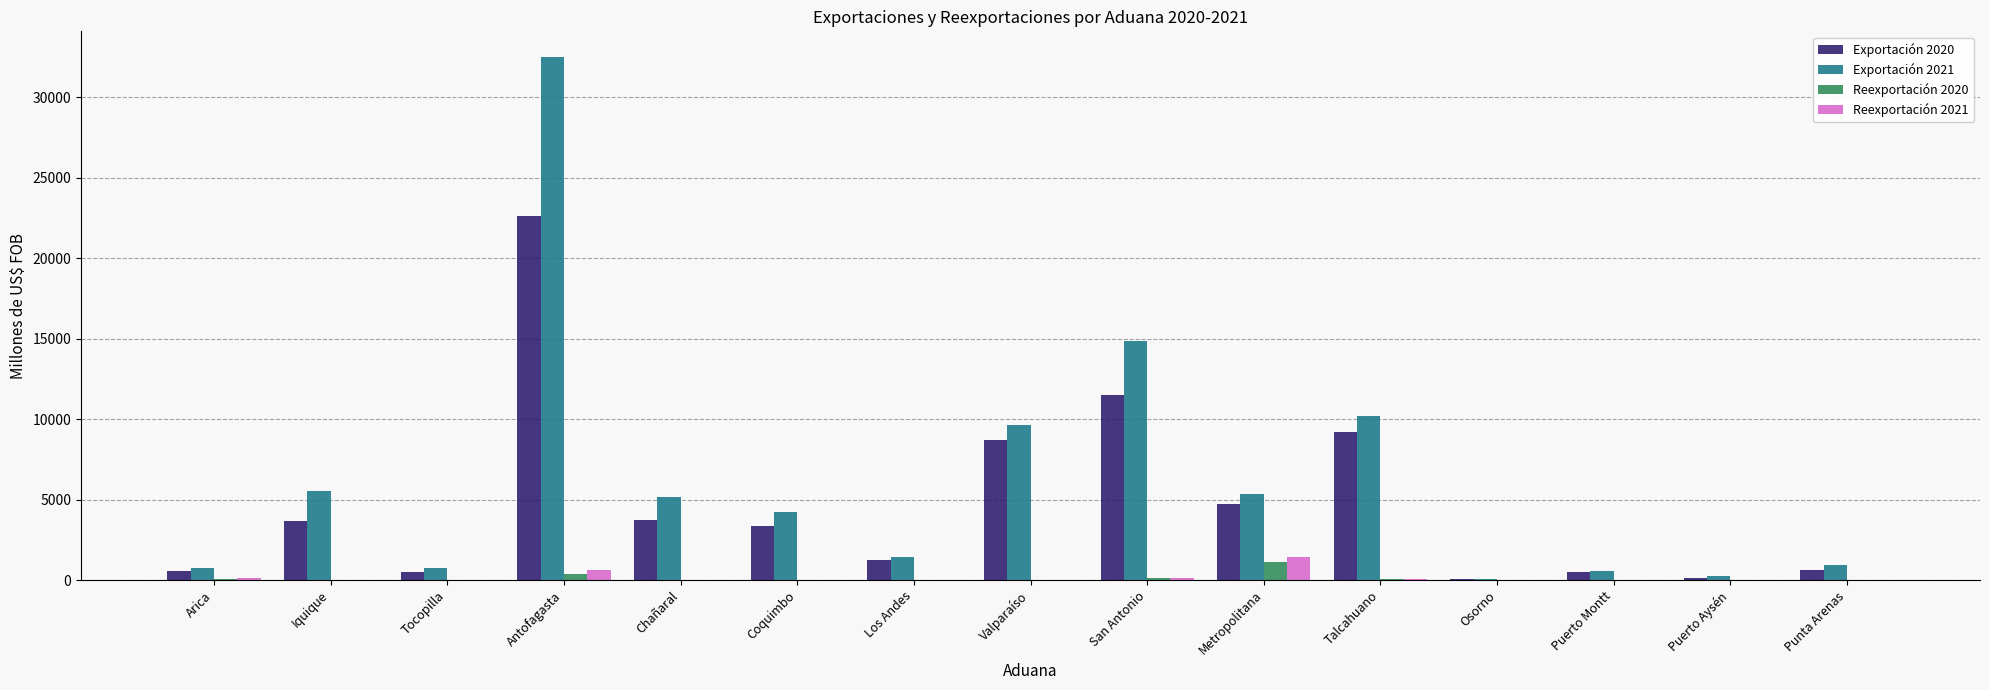

At which category does the chart reach its peak across all series?

Antofagasta